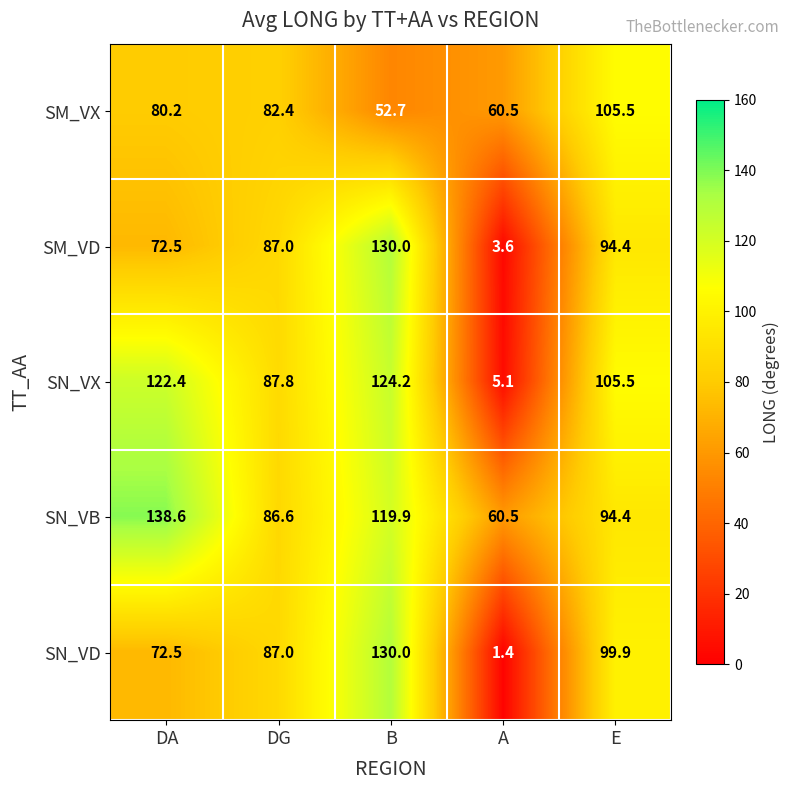

Rank the categories by SM_VD value from highest to lowest.

B, E, DG, DA, A